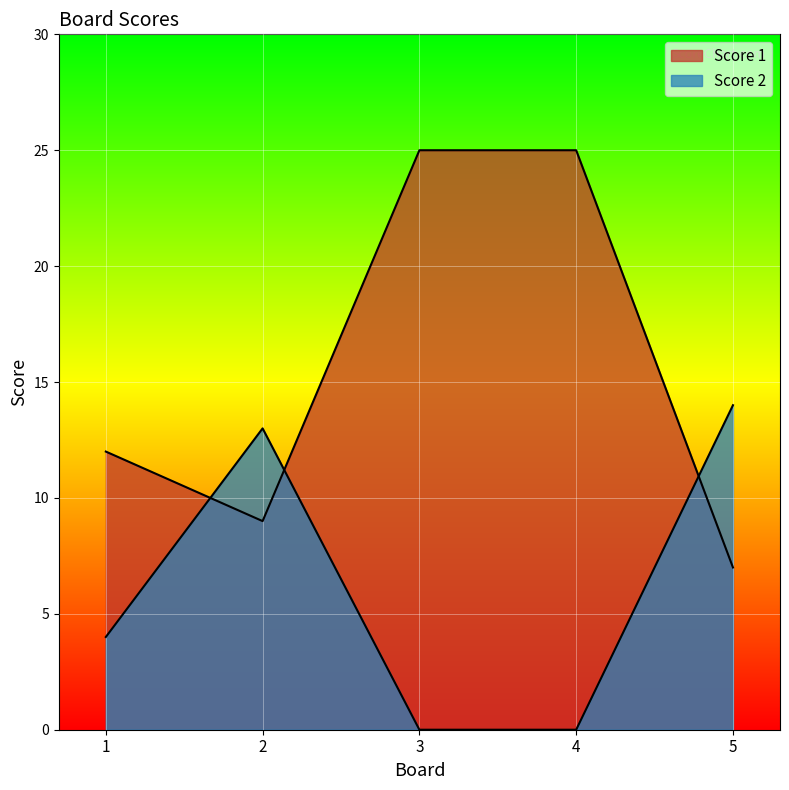

List the series in order of their peak value, highest first.

Score 1, Score 2